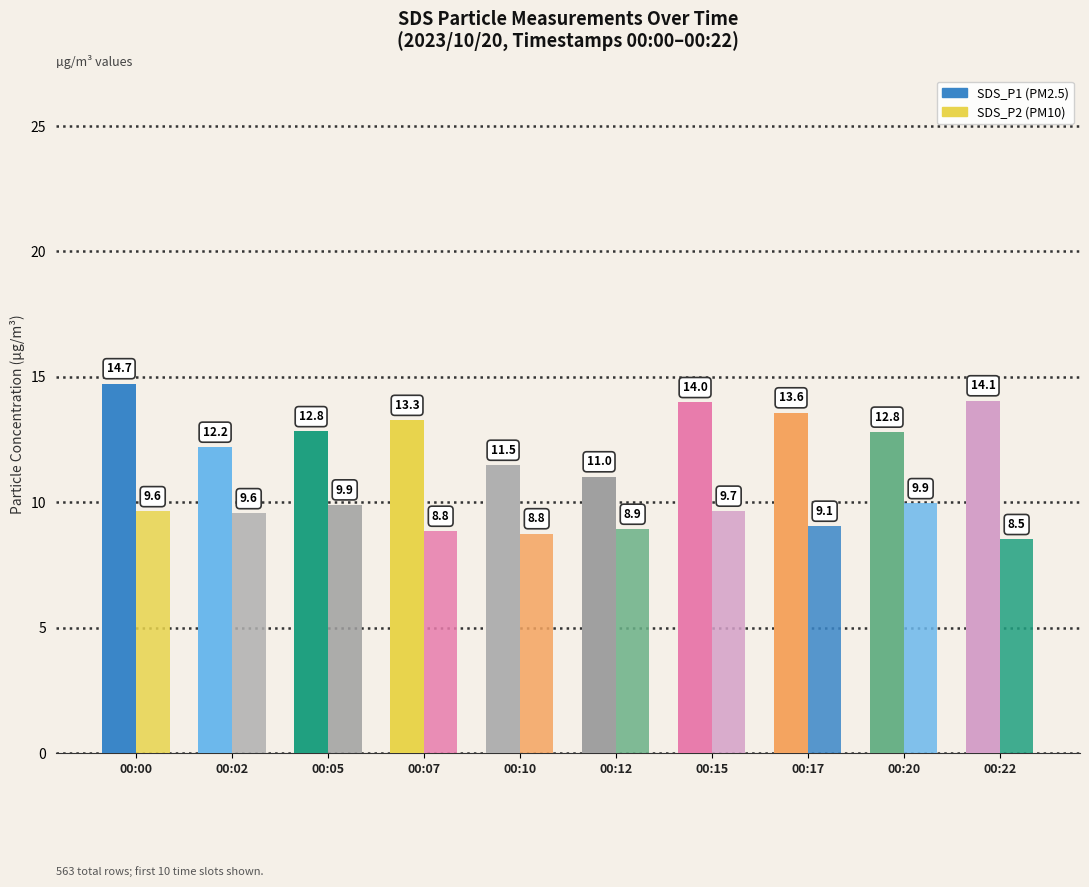

What is the total value across all series at 00:07?

22.1